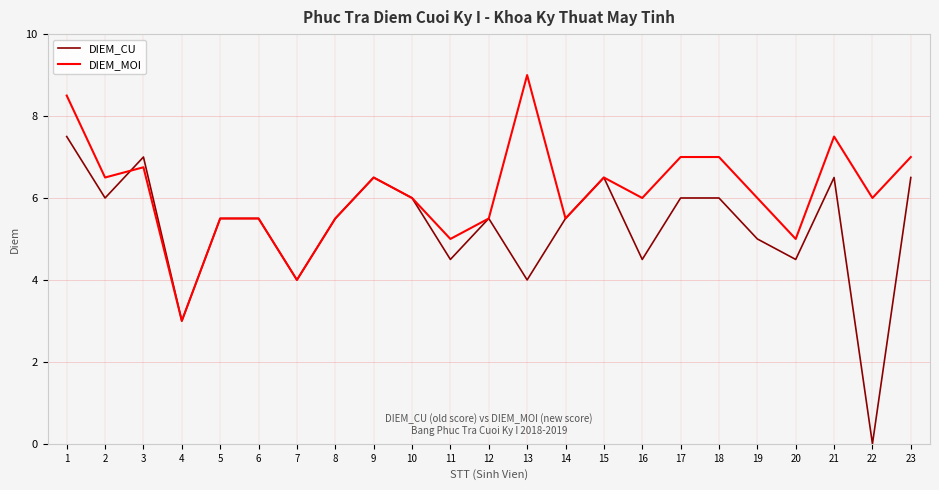

Reading left to right, list all the values displayed in this chart.

DIEM_CU: 1=7.5	2=6.0	3=7.0	4=3.0	5=5.5	6=5.5	7=4.0	8=5.5	9=6.5	10=6.0	11=4.5	12=5.5	13=4.0	14=5.5	15=6.5	16=4.5	17=6.0	18=6.0	19=5.0	20=4.5	21=6.5	22=0.0	23=6.5
DIEM_MOI: 1=8.5	2=6.5	3=6.8	4=3.0	5=5.5	6=5.5	7=4.0	8=5.5	9=6.5	10=6.0	11=5.0	12=5.5	13=9.0	14=5.5	15=6.5	16=6.0	17=7.0	18=7.0	19=6.0	20=5.0	21=7.5	22=6.0	23=7.0